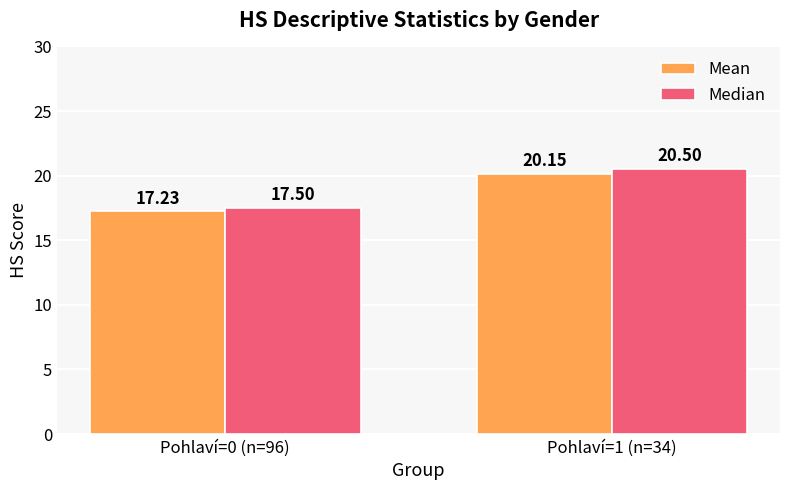

What is the sum of all Median values?

38.0